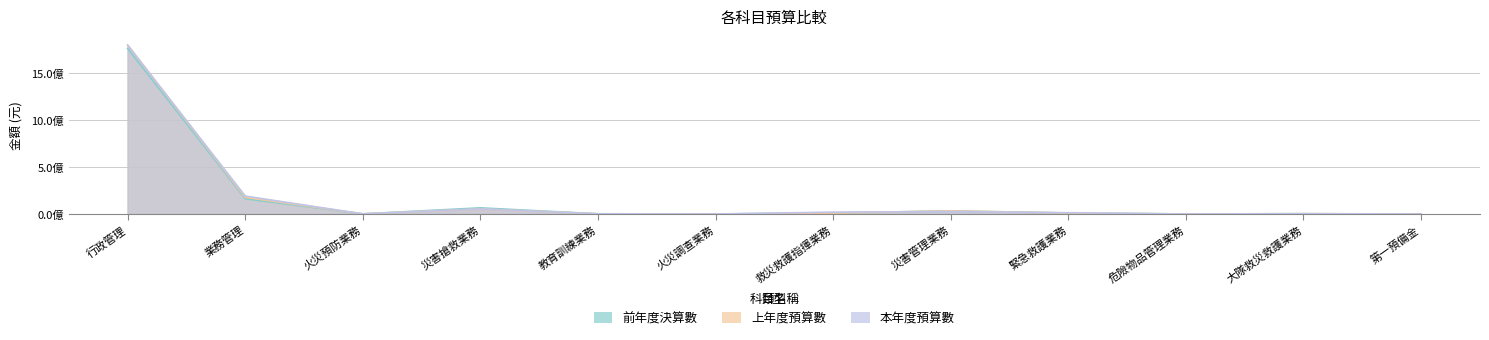

Count the number of categories in the chart.

12